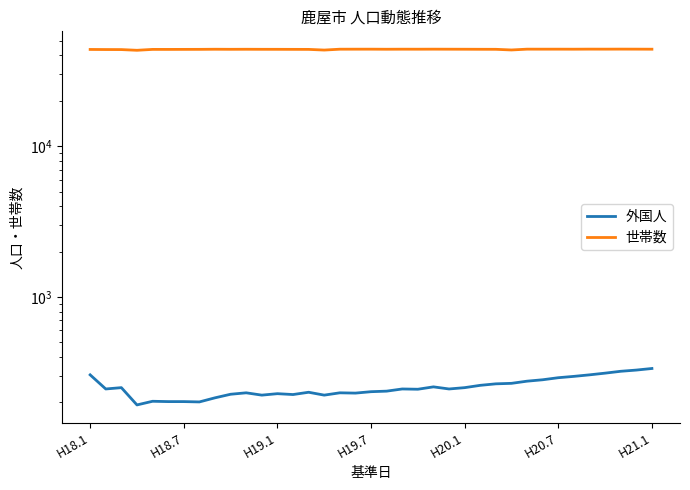

Which series changed the most between 10 and 32?

世帯数